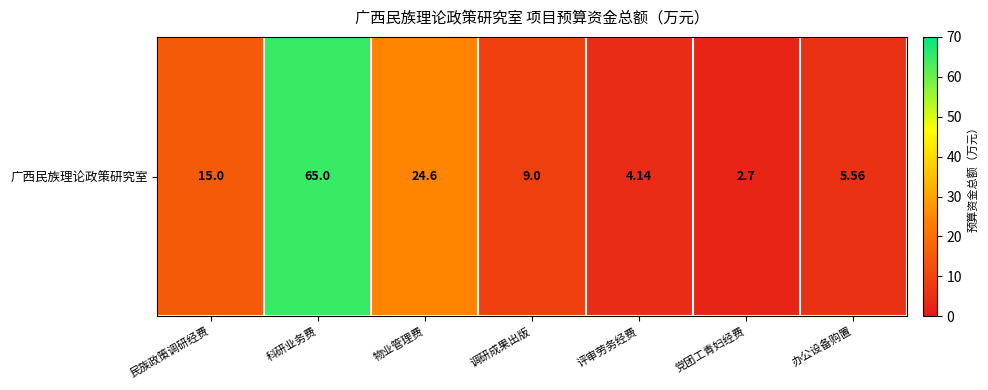

List the labels in order of value, largest first.

科研业务费, 物业管理费, 民族政策调研经费, 调研成果出版, 办公设备购置, 评审劳务经费, 党团工青妇经费